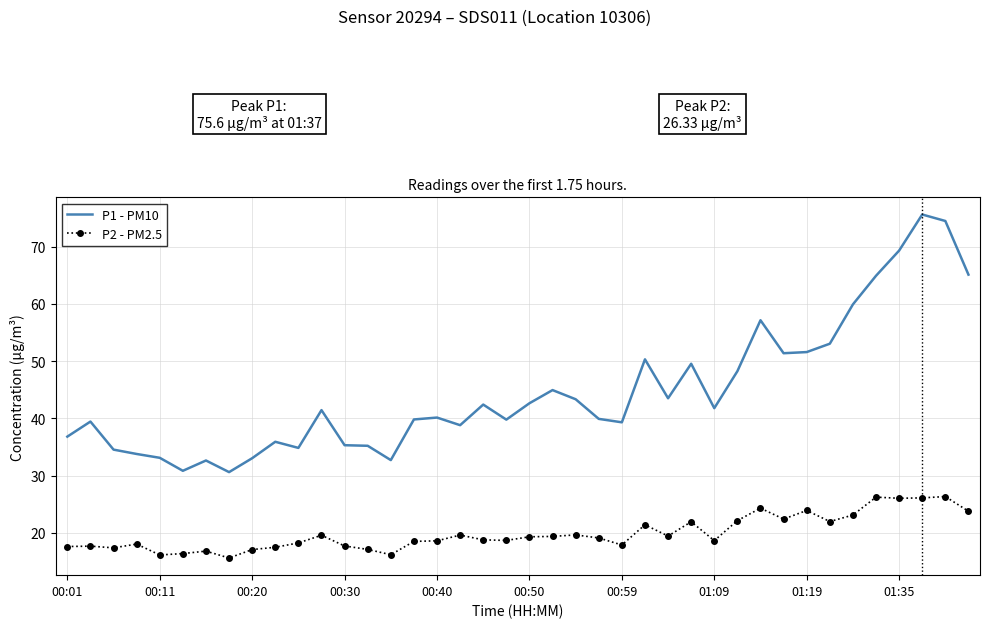

What is the minimum value for P2 - PM2.5?

15.6